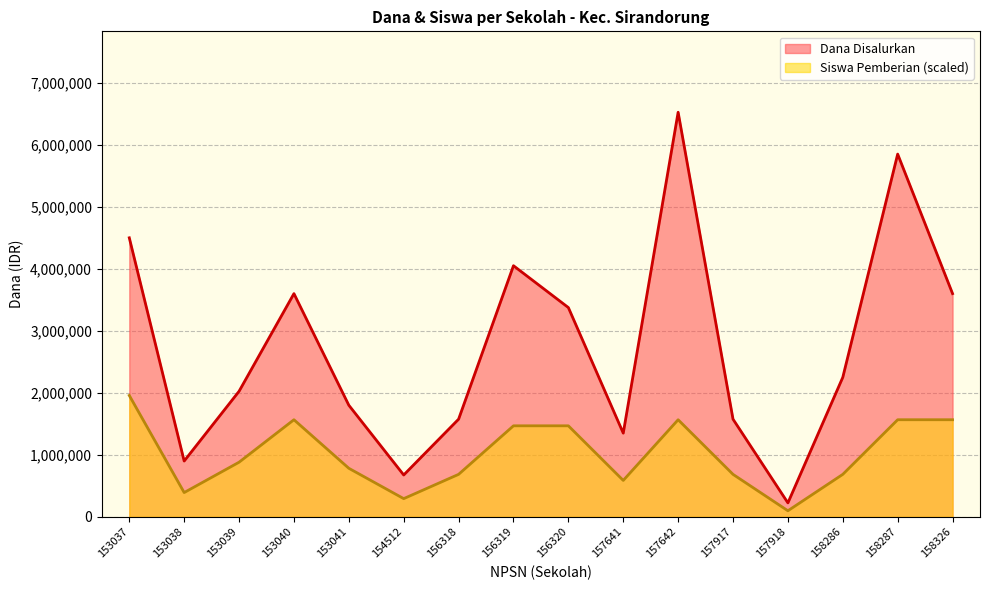

Reading left to right, list all the values displayed in this chart.

Dana Disalurkan: 4500000	900000	2025000	3600000	1800000	675000	1575000	4050000	3375000	1350000	6525000	1575000	225000	2250000	5850000	3600000
Siswa Pemberian: 1957500	391500	880875	1566000	783000	293625	685125	1468125	1468125	587250	1566000	685125	97875	685125	1566000	1566000